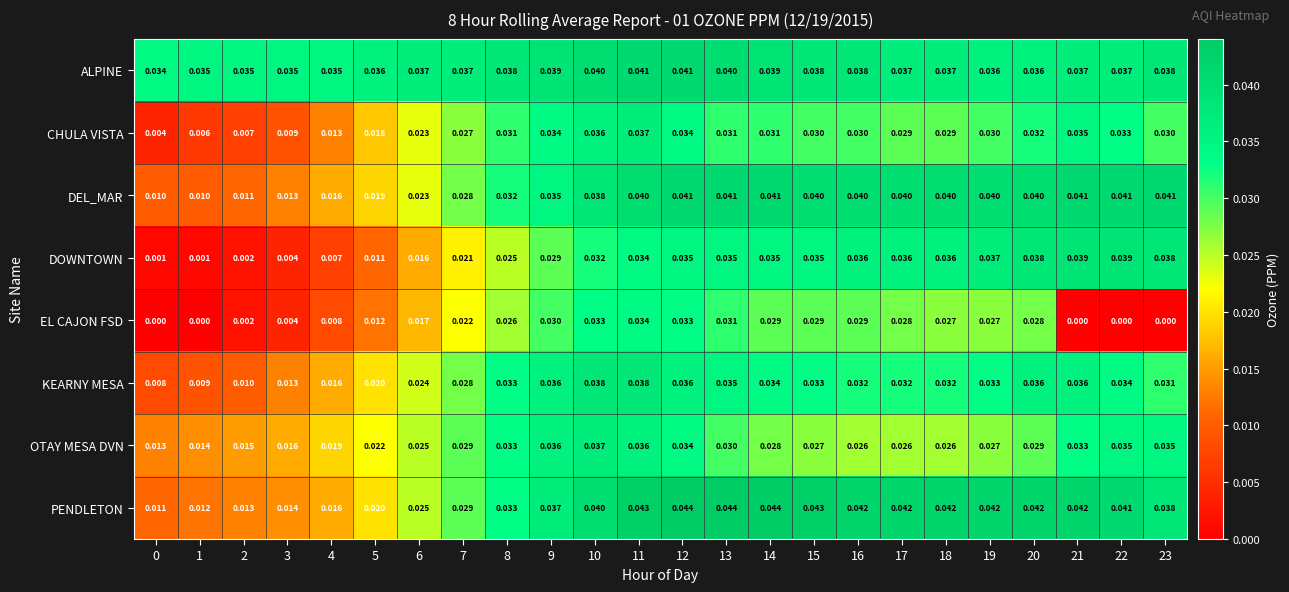

What is the total value across all series at 16?

0.3